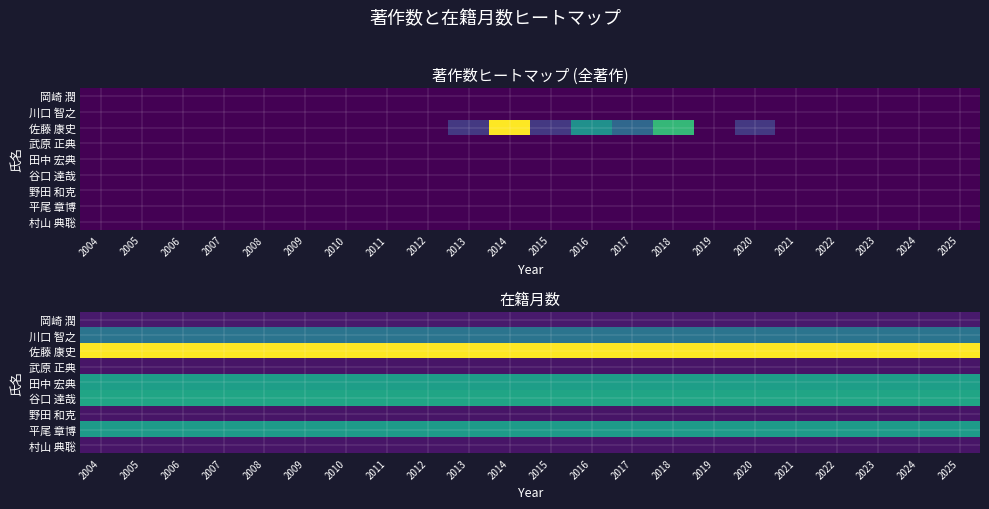

The value of 川口 智之 at 2022 is 58. True or false?

False